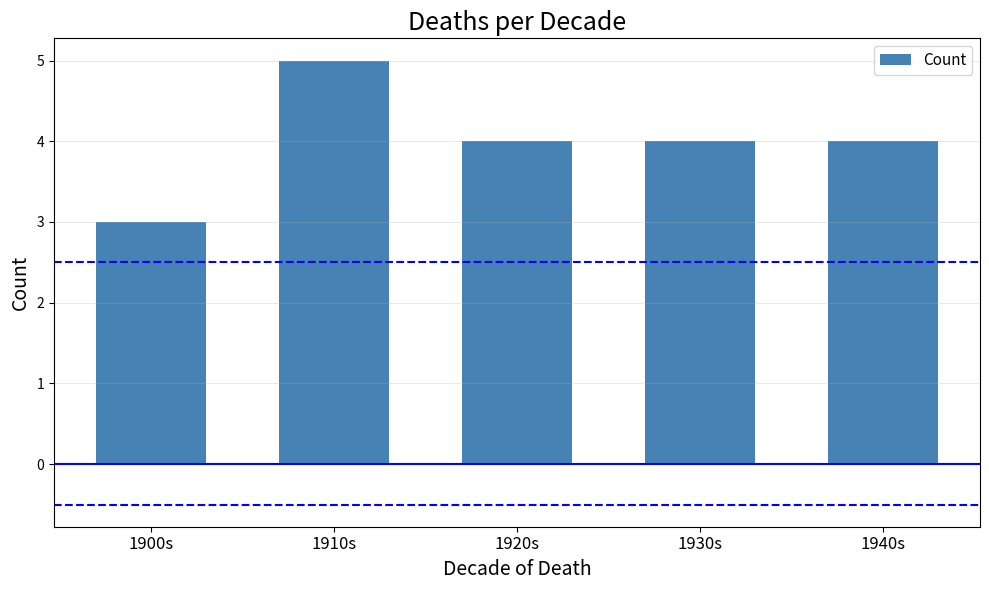

Which label corresponds to the smallest value in the chart?

1900s